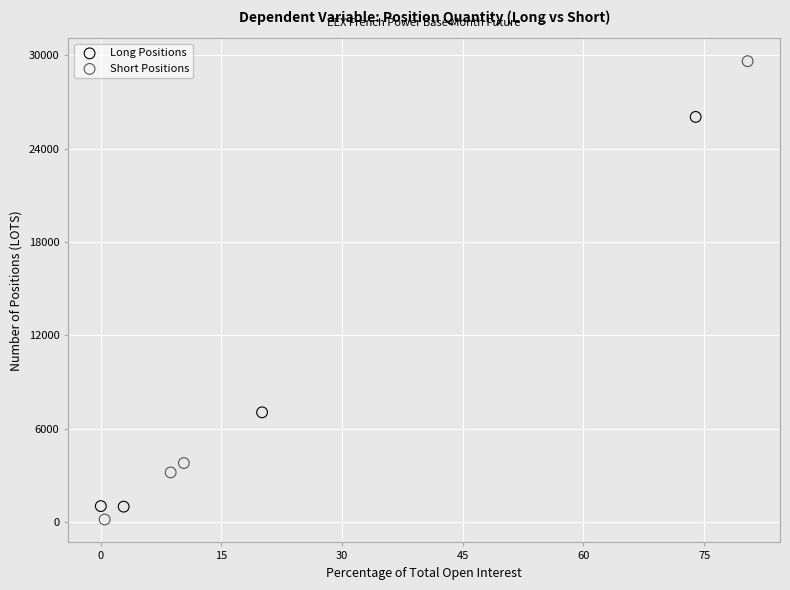

Which series reaches the minimum Y coordinate?

Short Positions